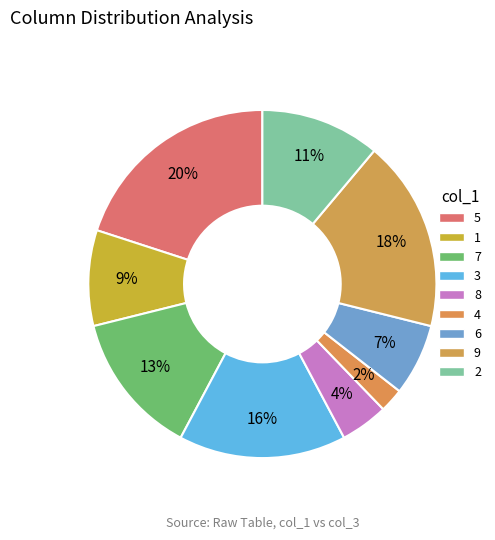

Is it true that 6 is 7% of the pie?

True